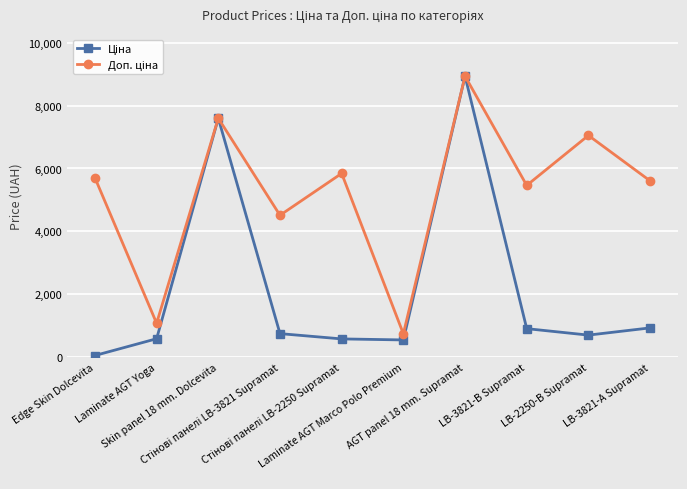

At which category is the sum across all series the highest?

AGT panel 18 mm. Supramat